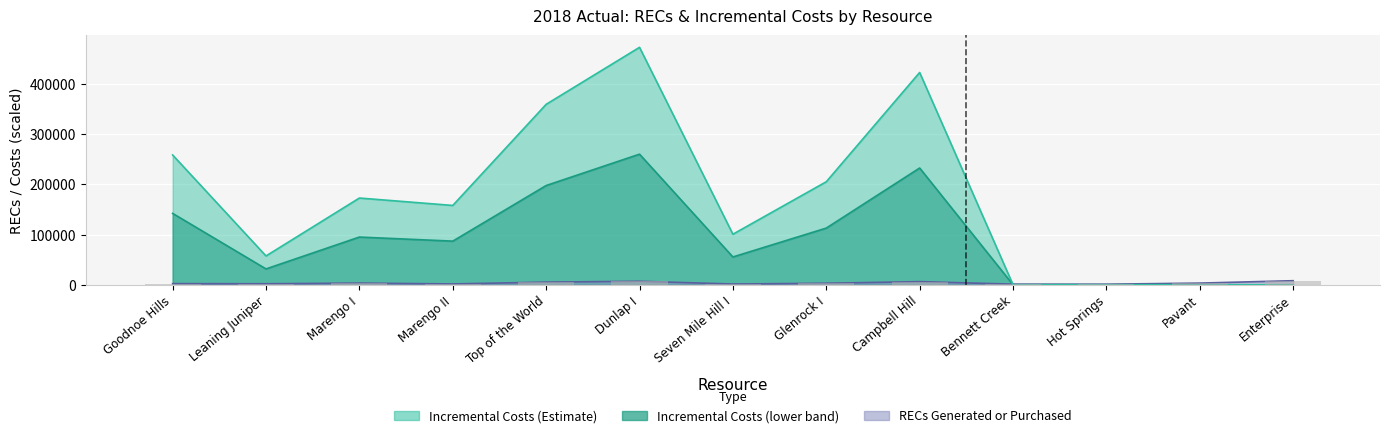

What is the highest value of the RECs Generated or Purchased series?

8088.1